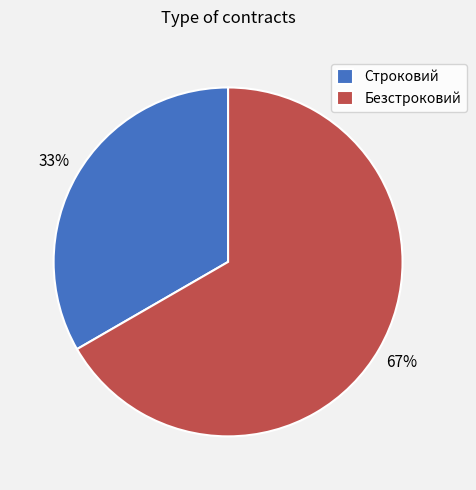

Combined, do Безстроковий and Строковий account for over 50%?

Yes